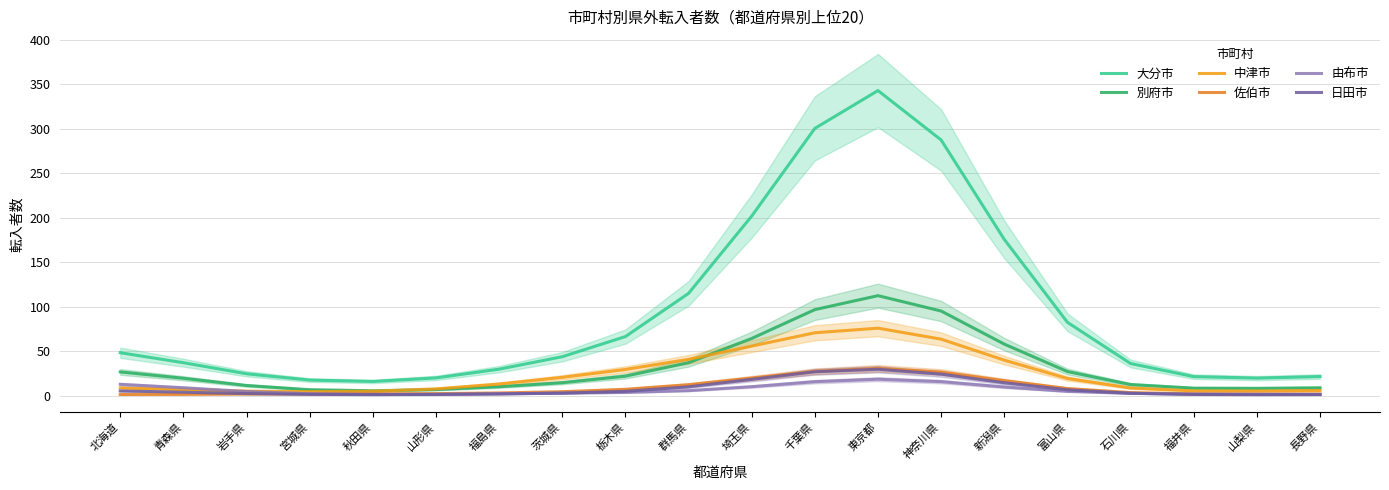

Which series has the largest total across all categories?

大分市